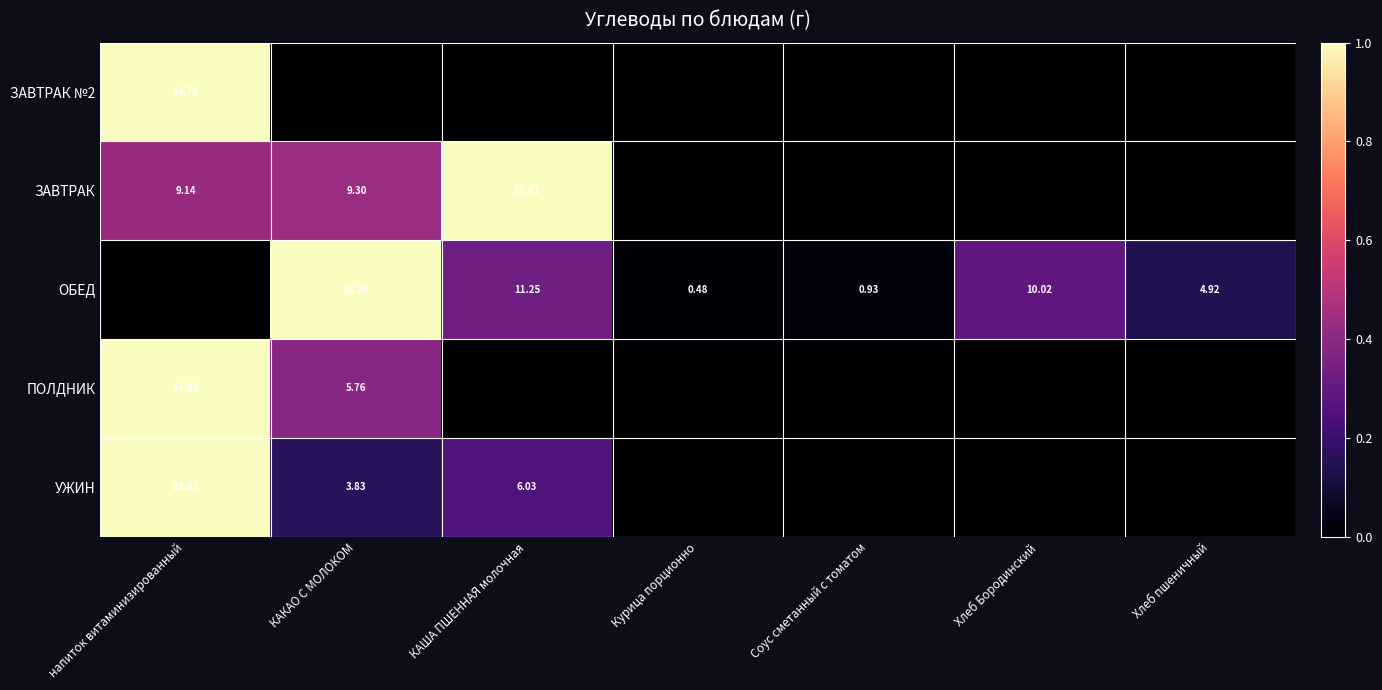

Is the value of ОБЕД at Хлеб Бородинский greater than the value of УЖИН at напиток витаминизированный?

No